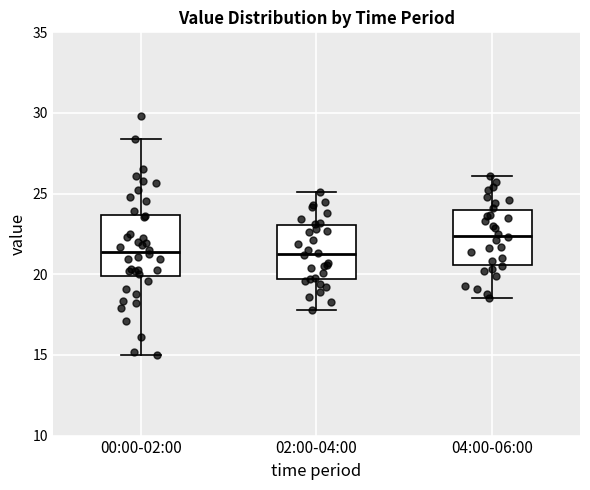

Where does the lower whisker of the box for 04:00-06:00 end on the y-axis? The values are not printed on the chart, so give them approximately, as read against the axis.

18.5